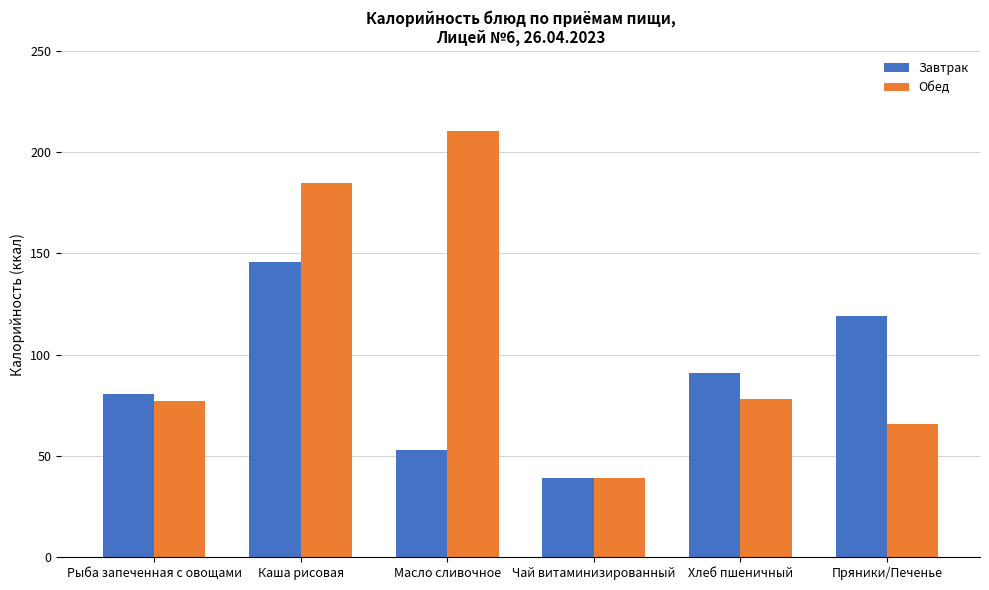

Which series has the widest spread of values?

Обед